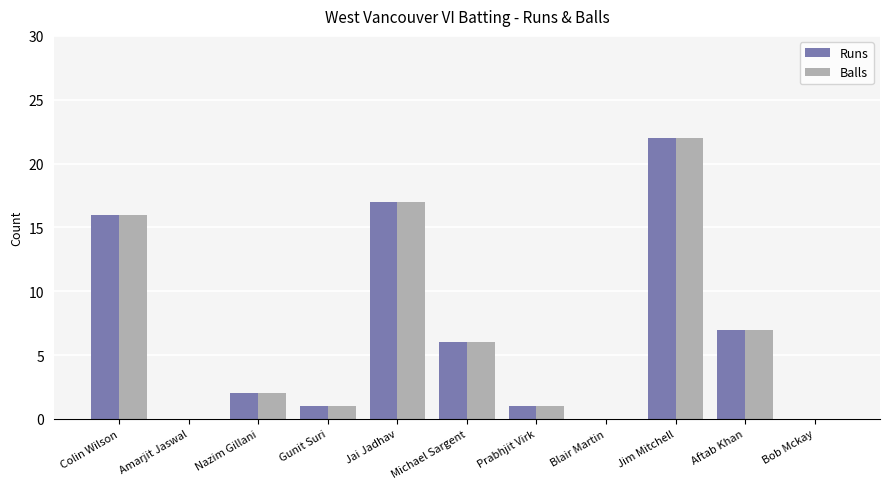

What is the total value across all series at Colin Wilson?

32